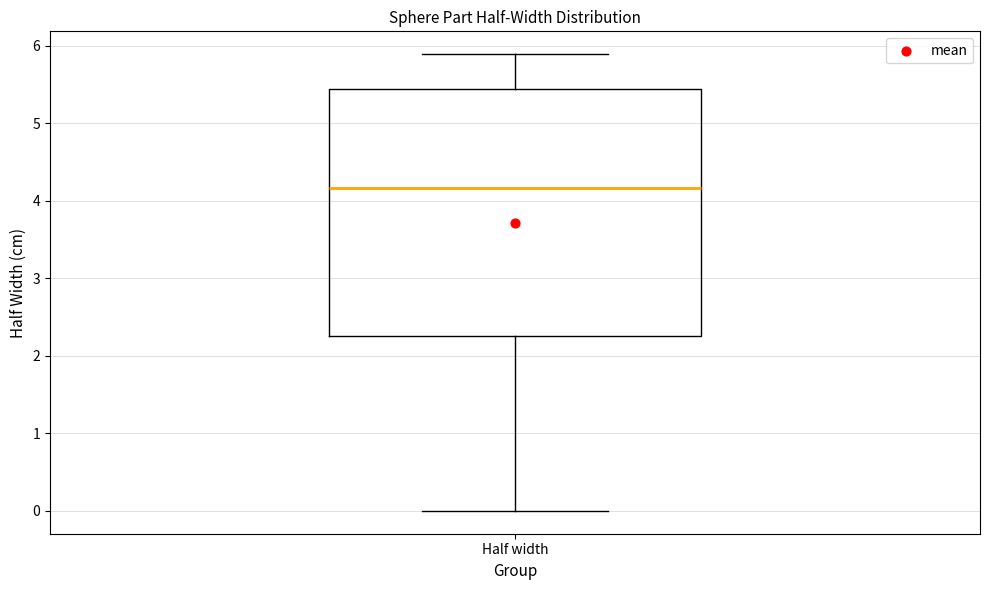

Where does the lower whisker of the box for Half width end on the y-axis? The values are not printed on the chart, so give them approximately, as read against the axis.

0.0